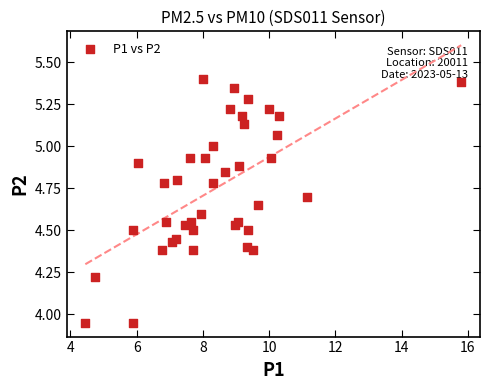

What is the range of X values (max minus min)?

11.4